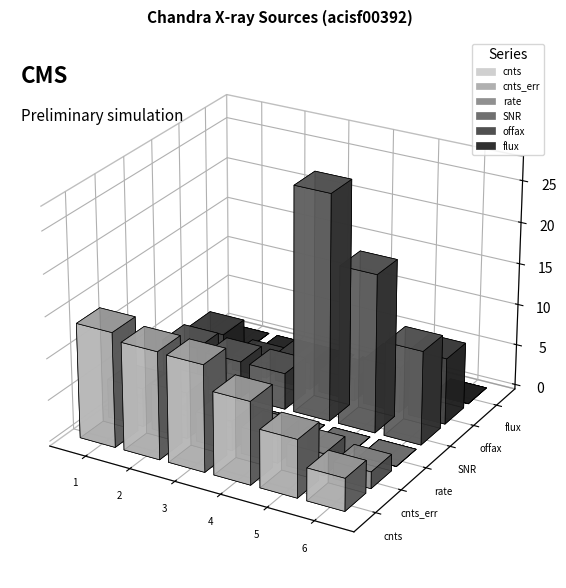

What is the maximum value shown in the chart?

27.3